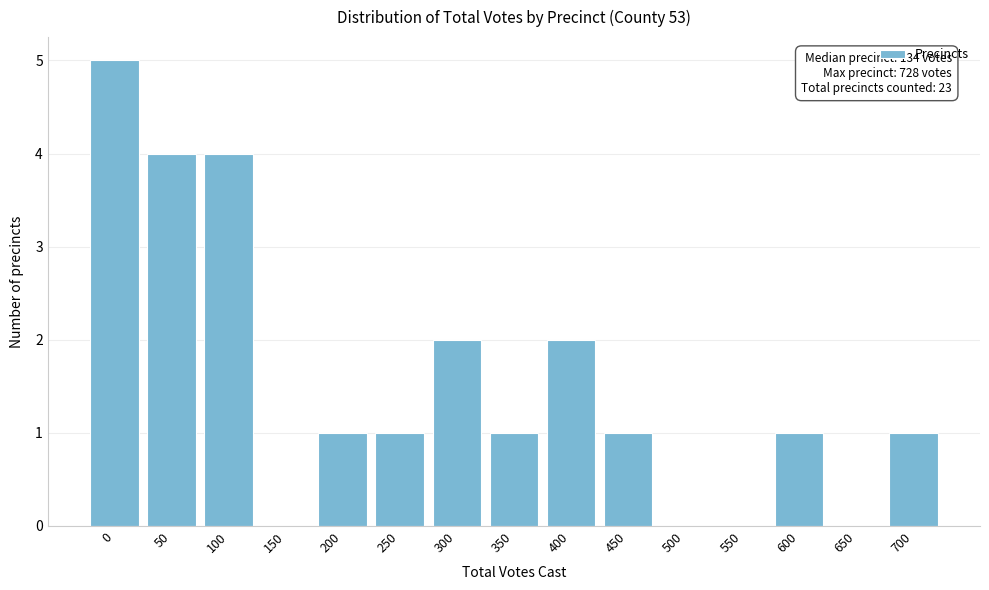

Reading left to right, what are all the values shown in this chart?

0=5	50=4	100=4	150=0	200=1	250=1	300=2	350=1	400=2	450=1	500=0	550=0	600=1	650=0	700=1